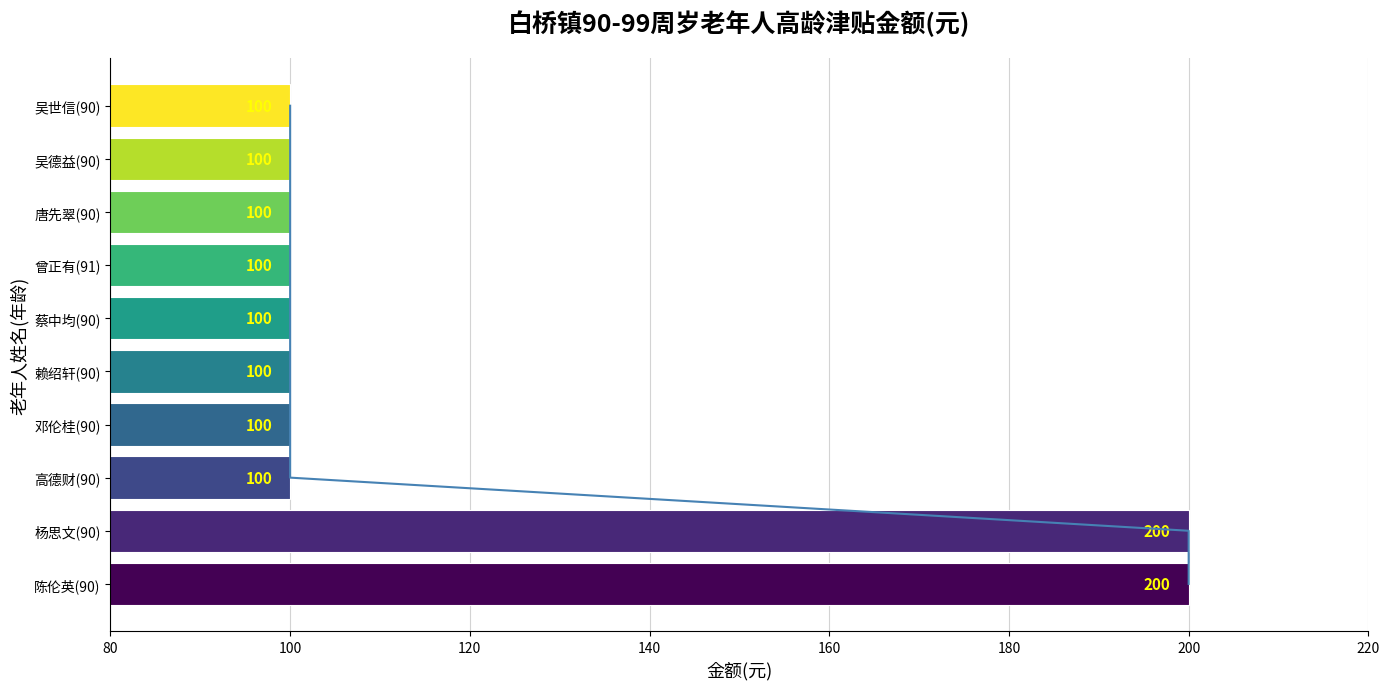

What is the label of the 9th bar from the right?

杨思文(90)